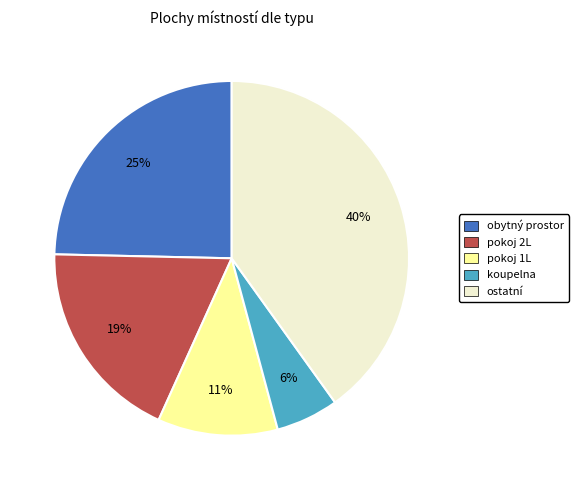

To the nearest percent, what is the average slice percentage?

20%